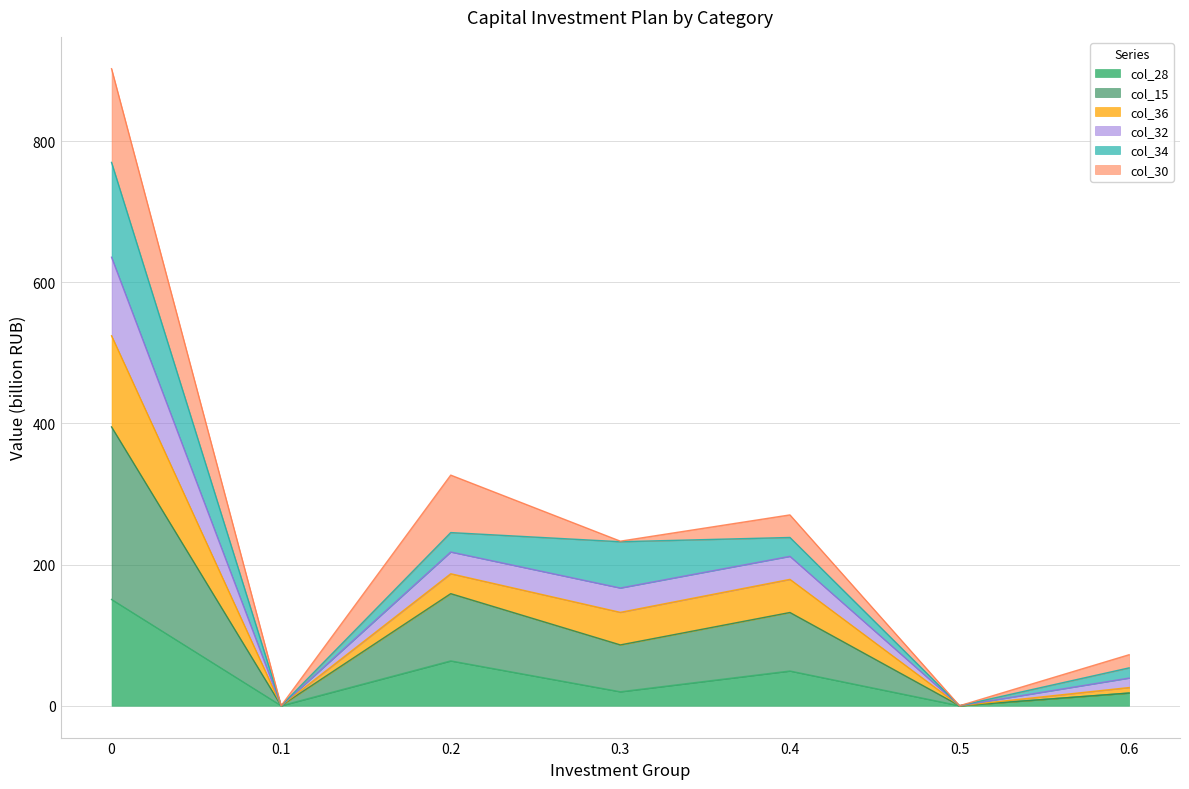

What is the maximum value for col_28?

150.6